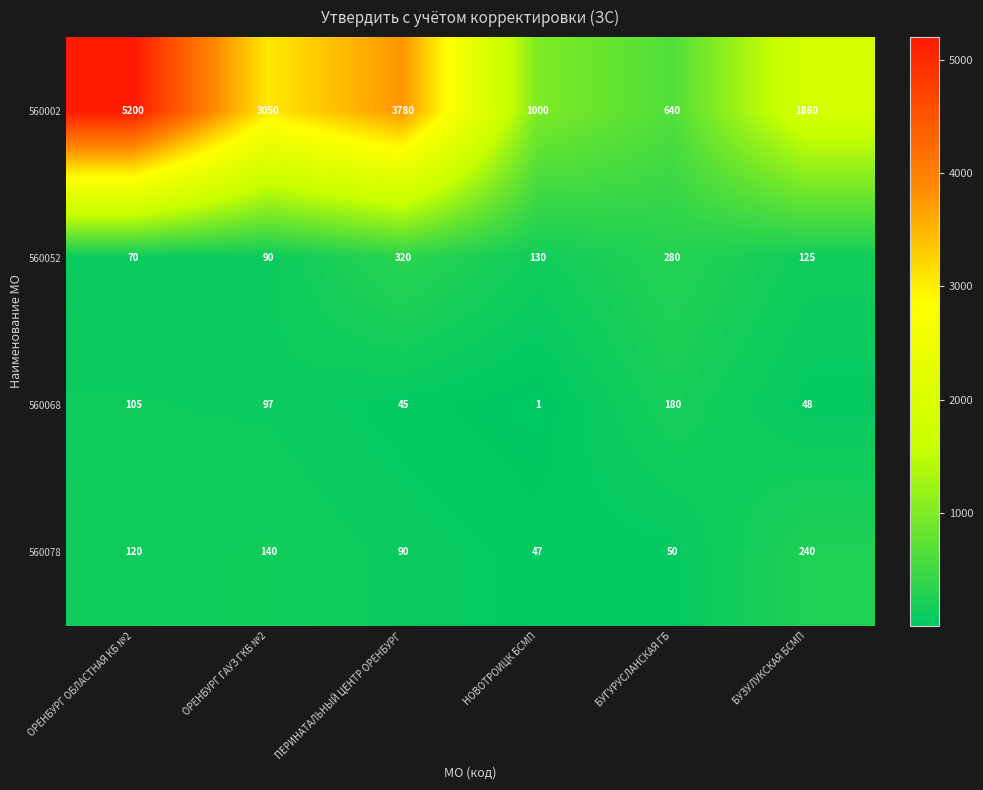

At how many categories does at least one series exceed 3907?

1